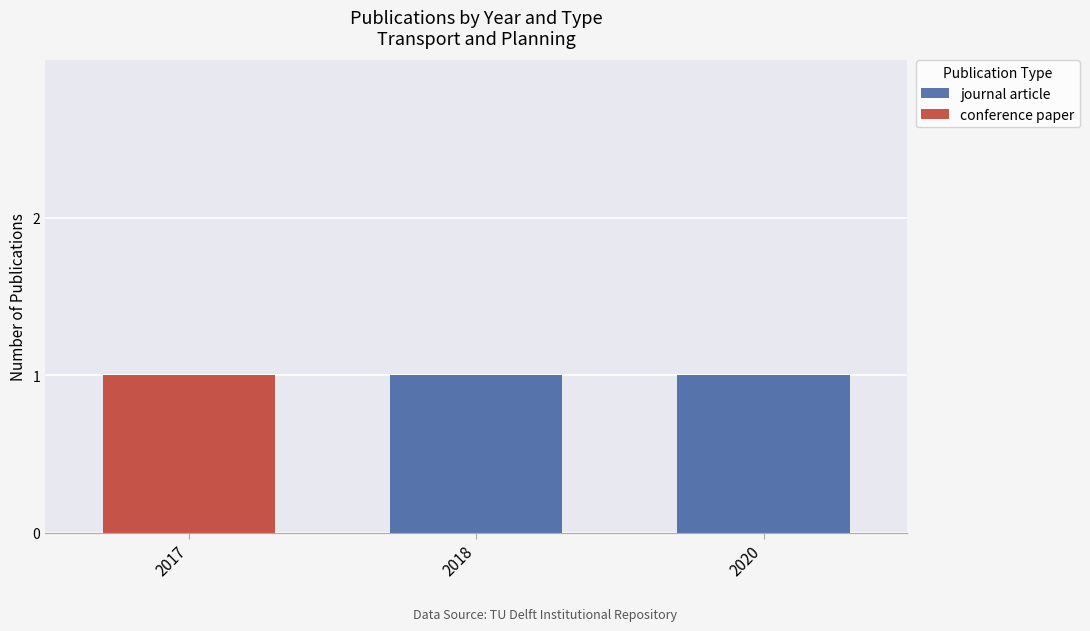

The journal article series shows 0 at 2018. True or false?

False